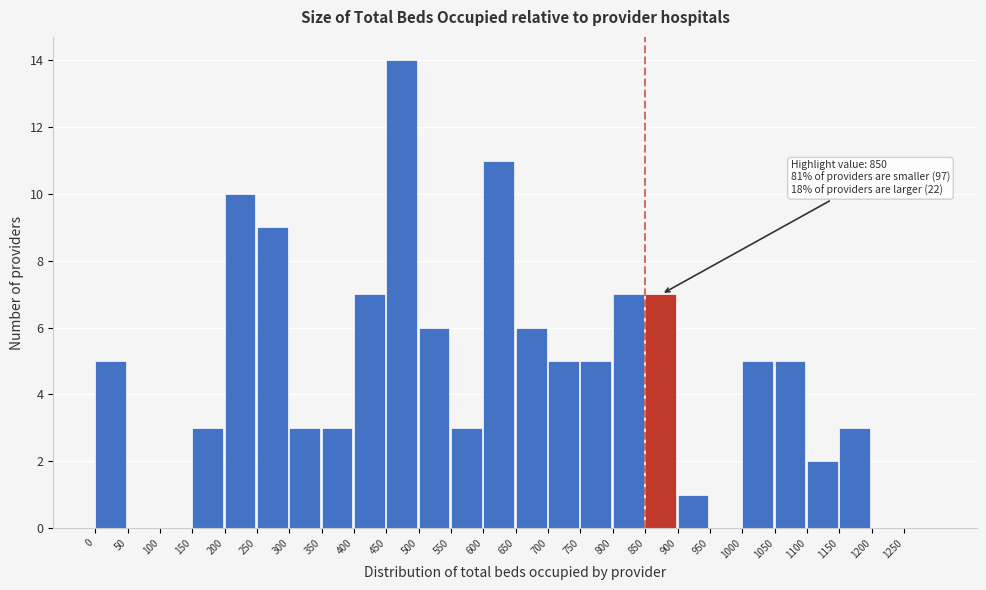

Over which range of the x-axis is the bar tallest?

450 to 500